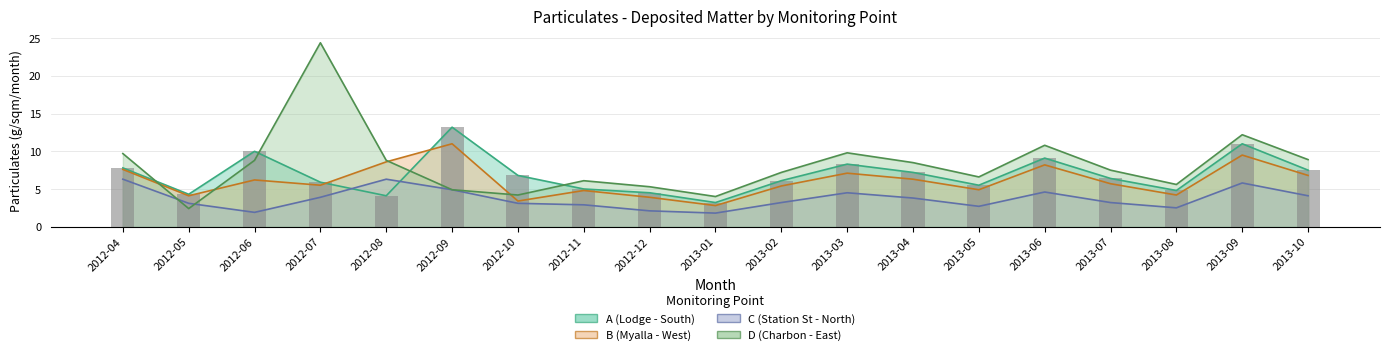

What is the label of the 16th bar from the right?

2012-07